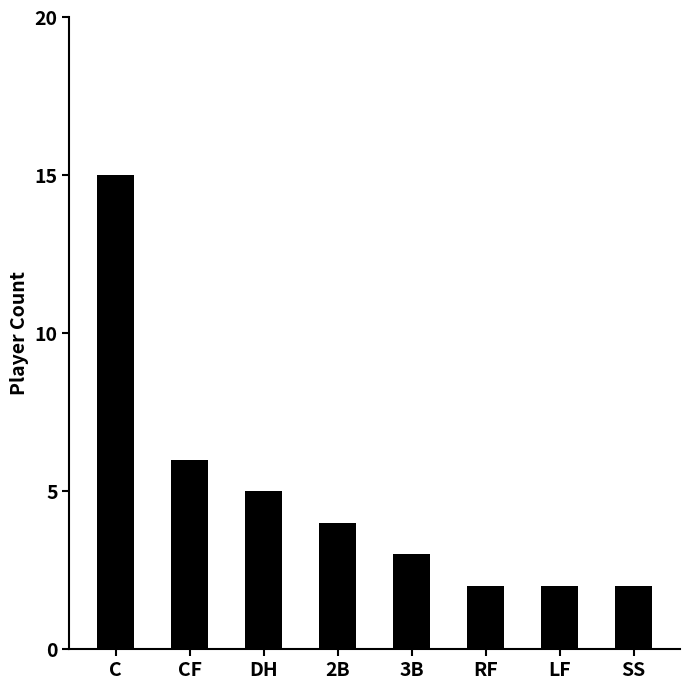

What is the greatest value displayed?

15